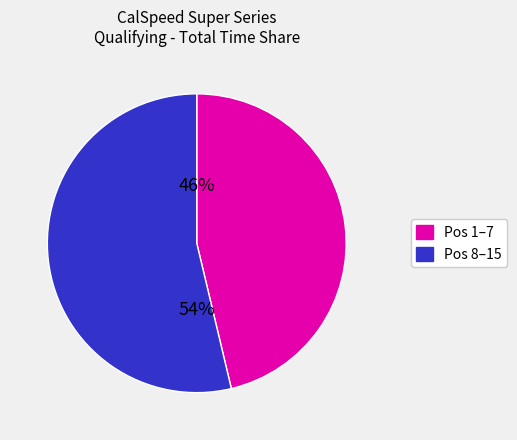

Is there any slice that represents more than half of the pie?

Yes